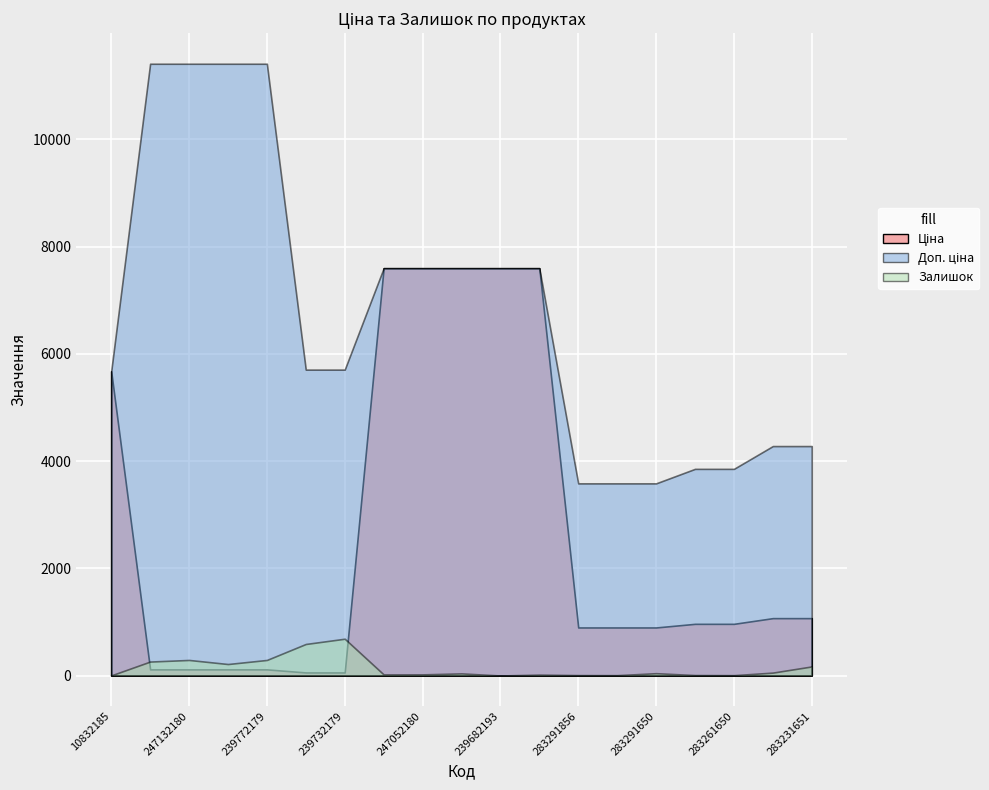

What are all the series names shown in the legend?

Ціна, Доп. ціна, Залишок